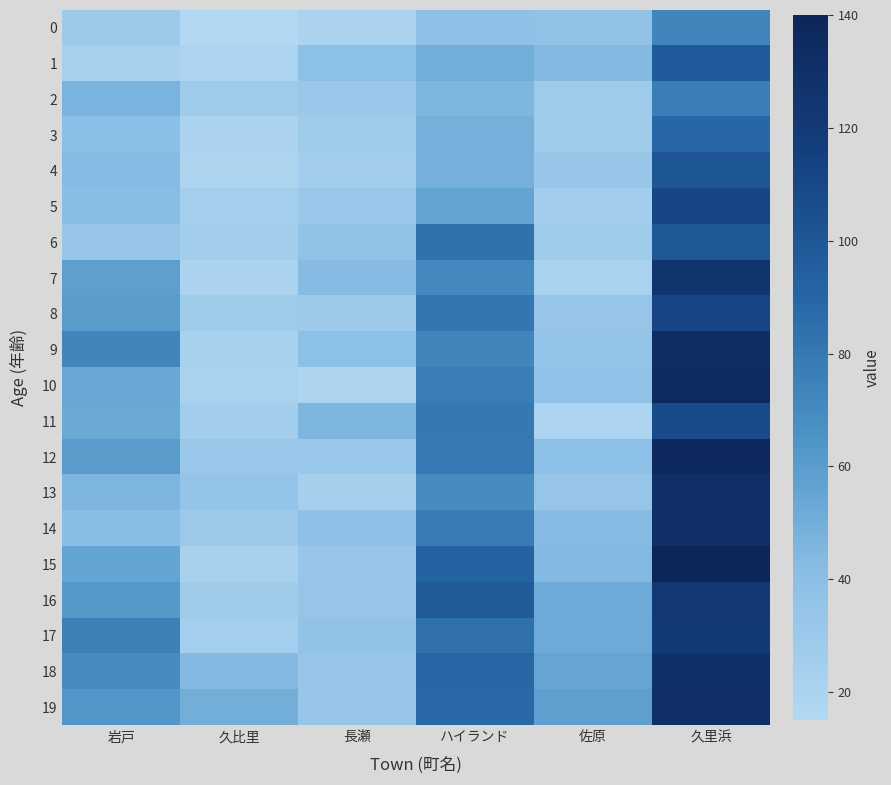

Which has a higher value, 久比里 or 岩戸?

岩戸